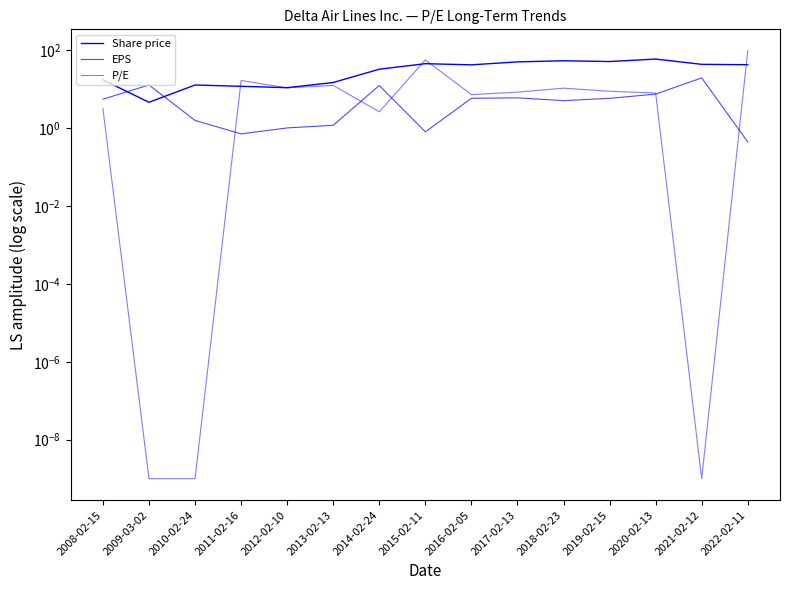

Where do Share price and P/E first cross each other?

2010-02-24 and 2011-02-16